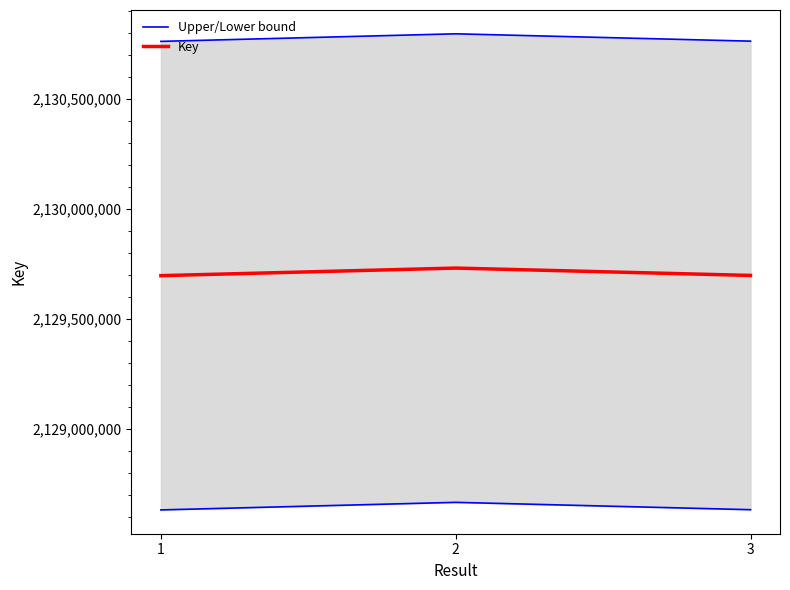

How many data points in Key are above 2129695832?

1